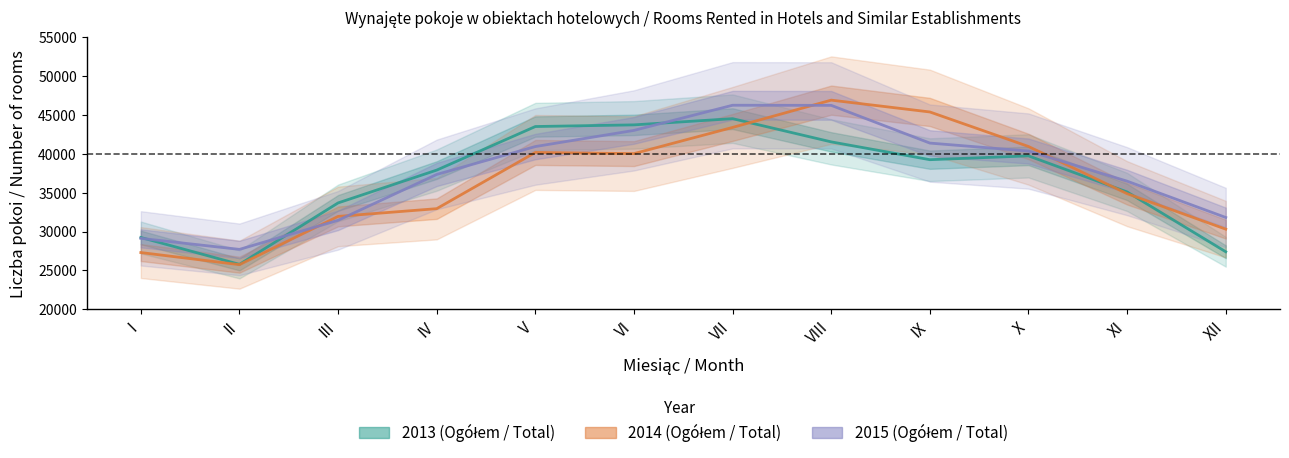

Where is 2013 (Ogółem / Total) nearest to the value 35157?

XI